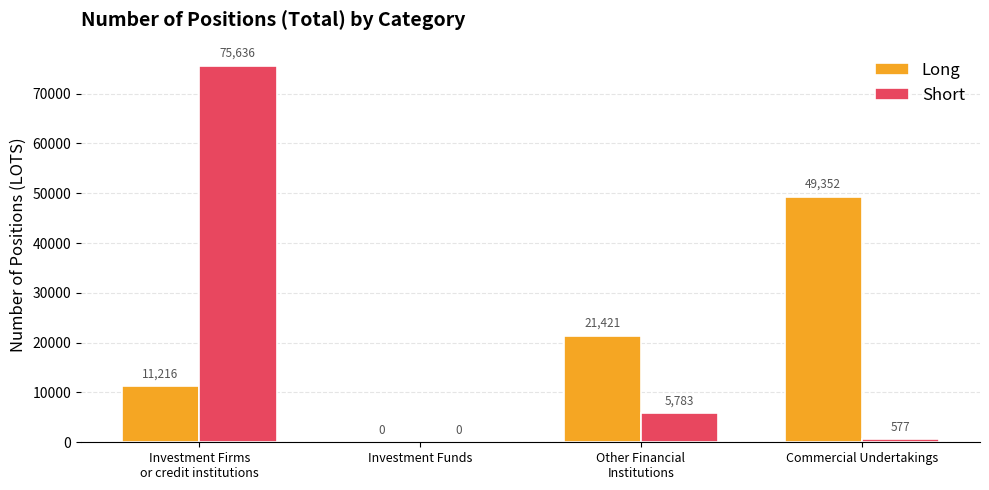

What is the total value across all series at Other Financial
Institutions?

27204